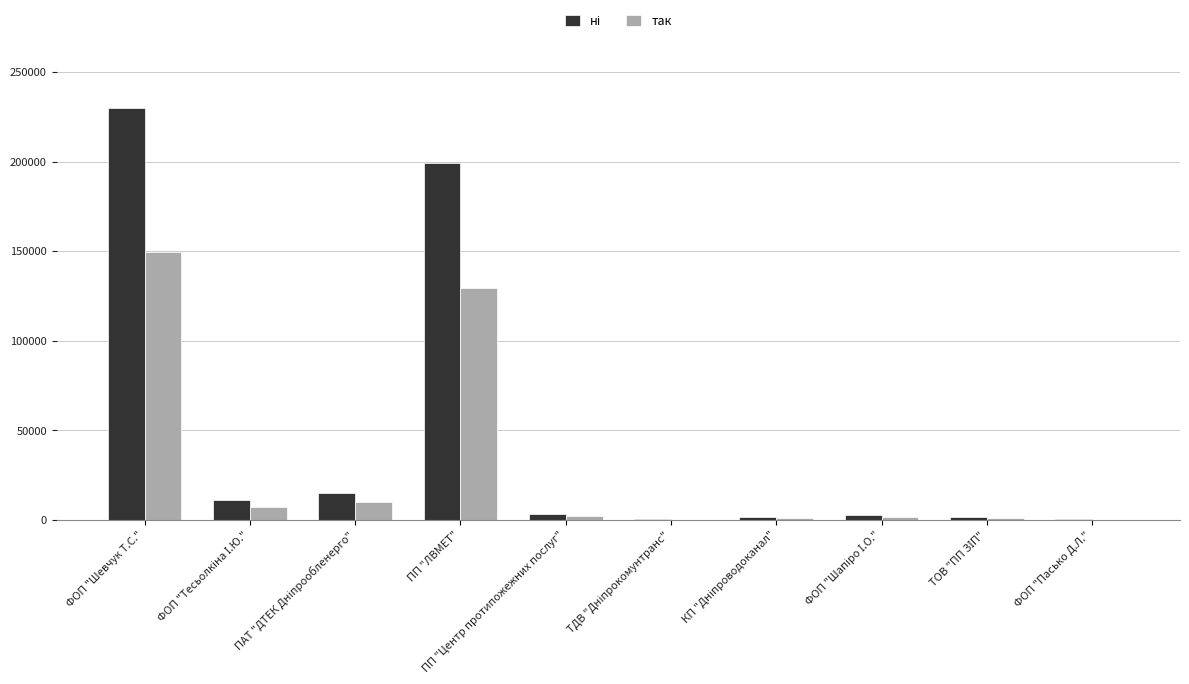

Which label corresponds to the largest value in the chart?

ФОП "Шевчук Т.С."